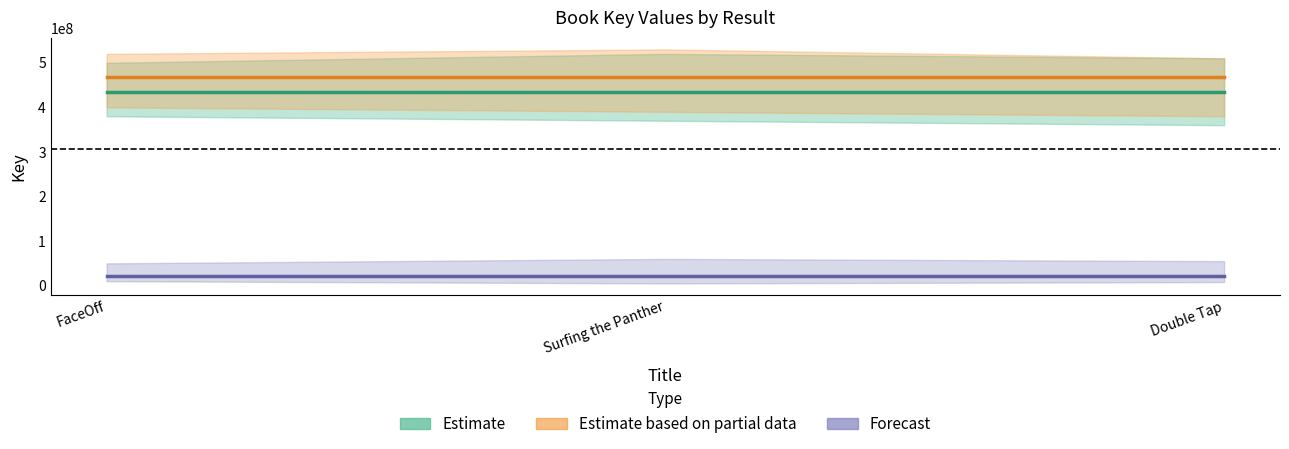

The value of Forecast at FaceOff is 20704179. True or false?

True